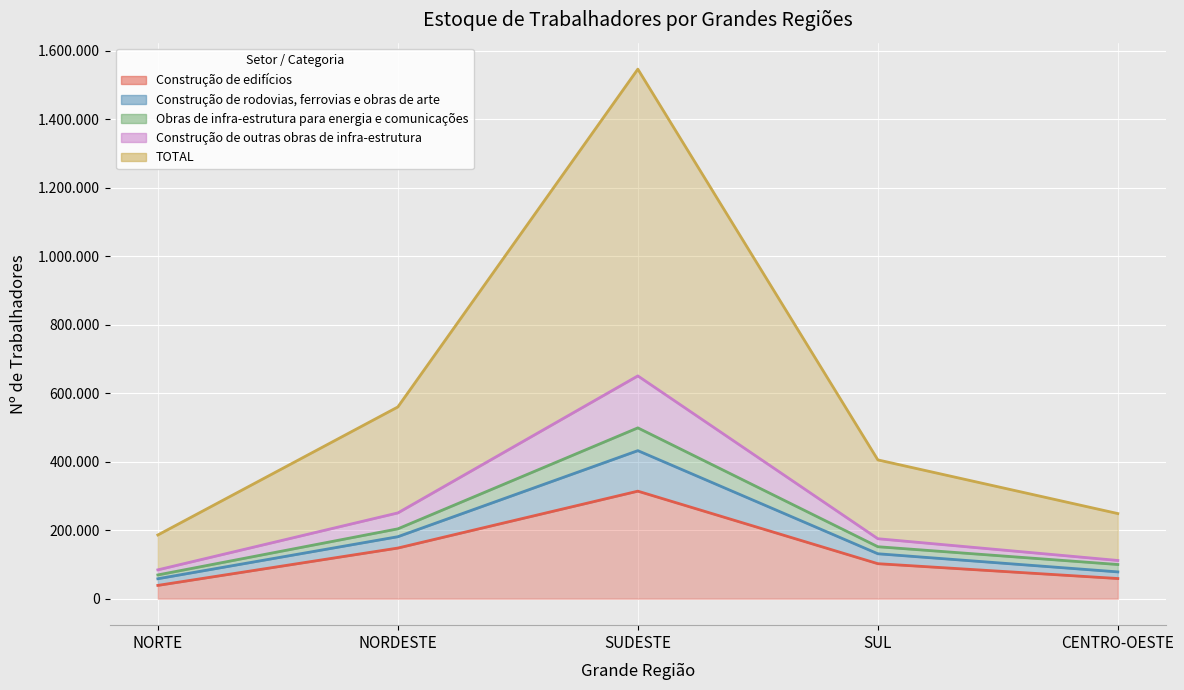

At which label does Construção de outras obras de infra-estrutura first exceed 151800?

NORDESTE